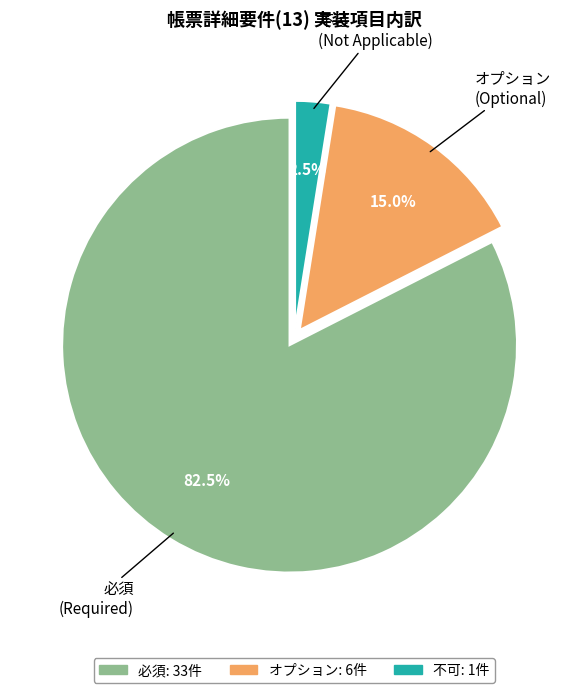

Is there a majority slice in this chart?

Yes